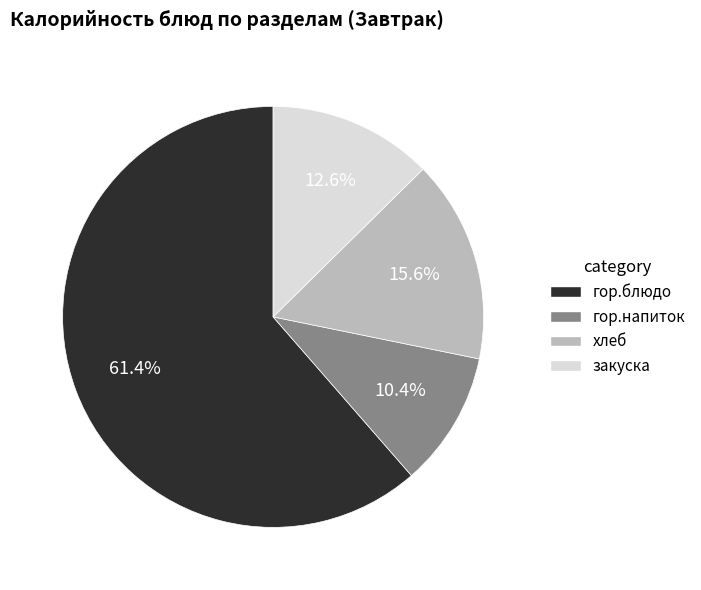

To the nearest percent, what is the average slice percentage?

25%